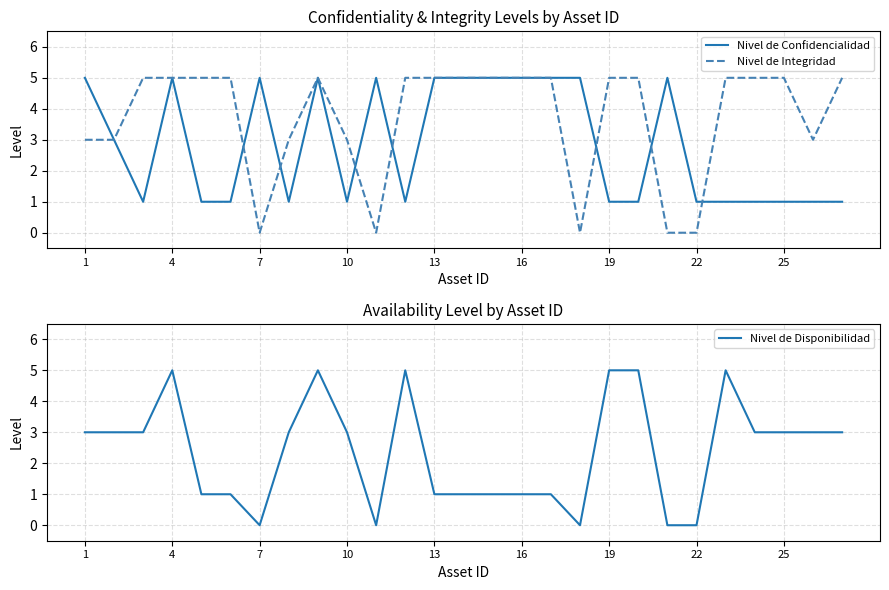

Which series has the widest spread of values?

Nivel de Integridad